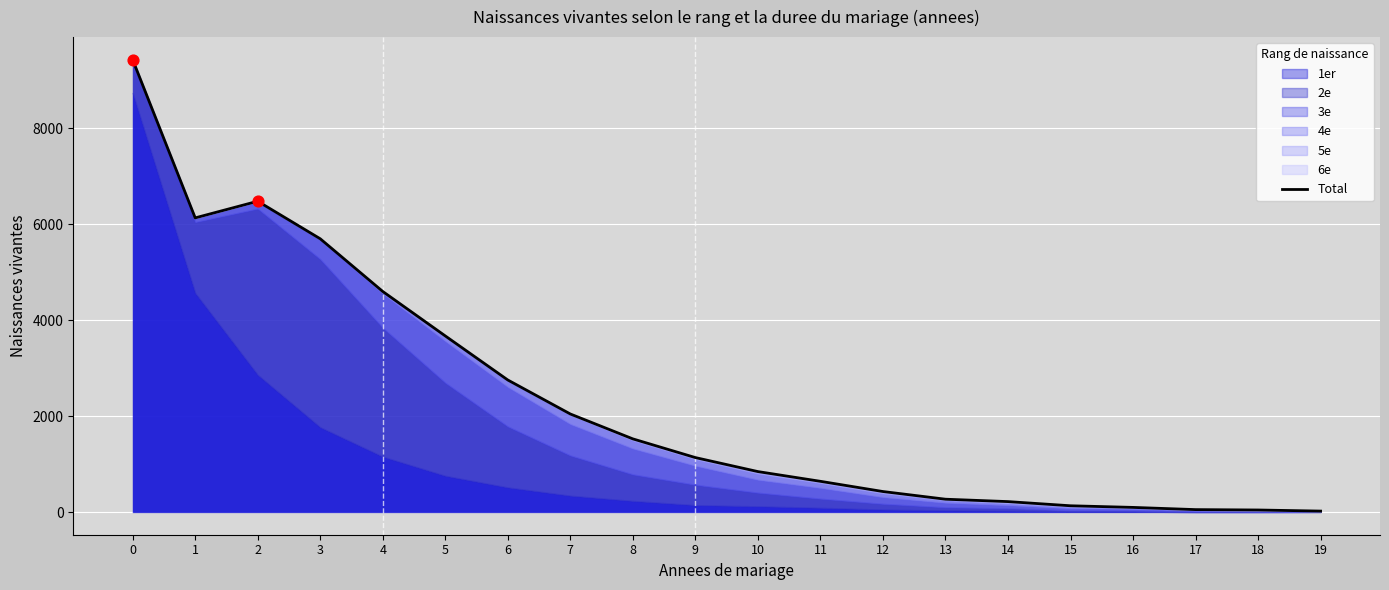

Between 14 and 1, which is larger?

1